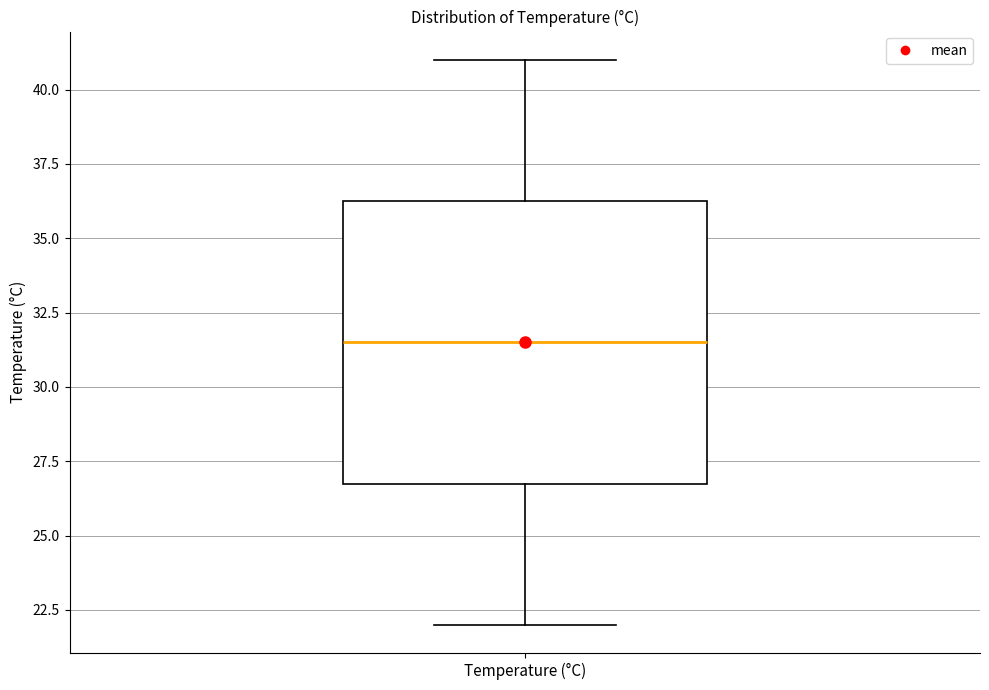

Where does the lower whisker of the box for Temperature (°C) end on the y-axis? The values are not printed on the chart, so give them approximately, as read against the axis.

22.0